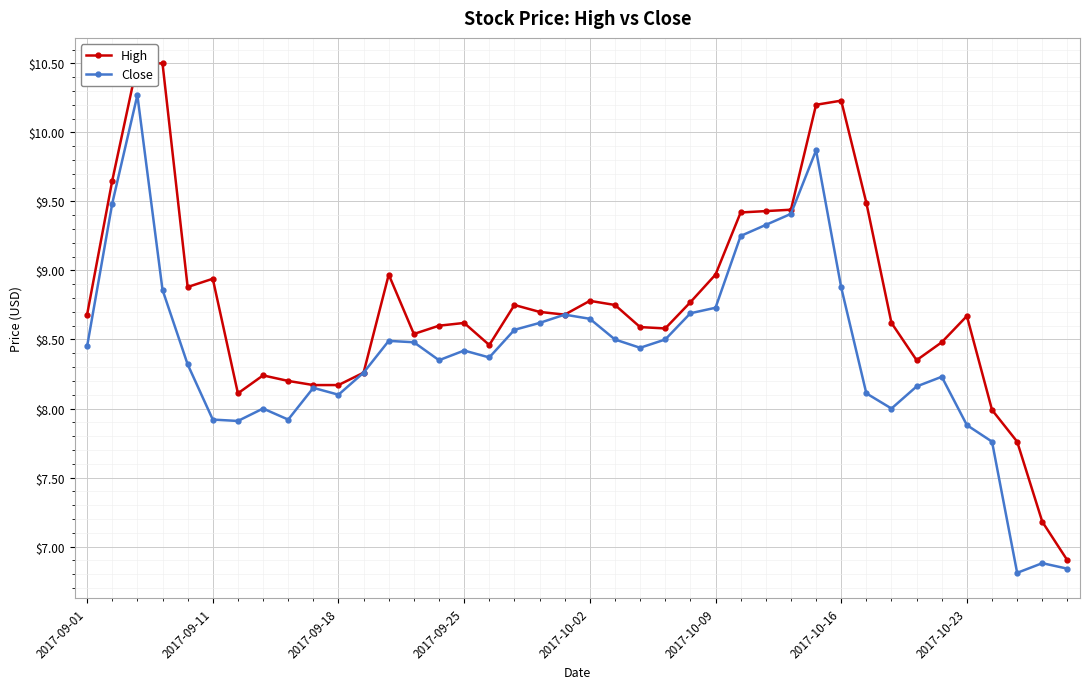

What is the value of the High point at the 18th from the left?

8.8